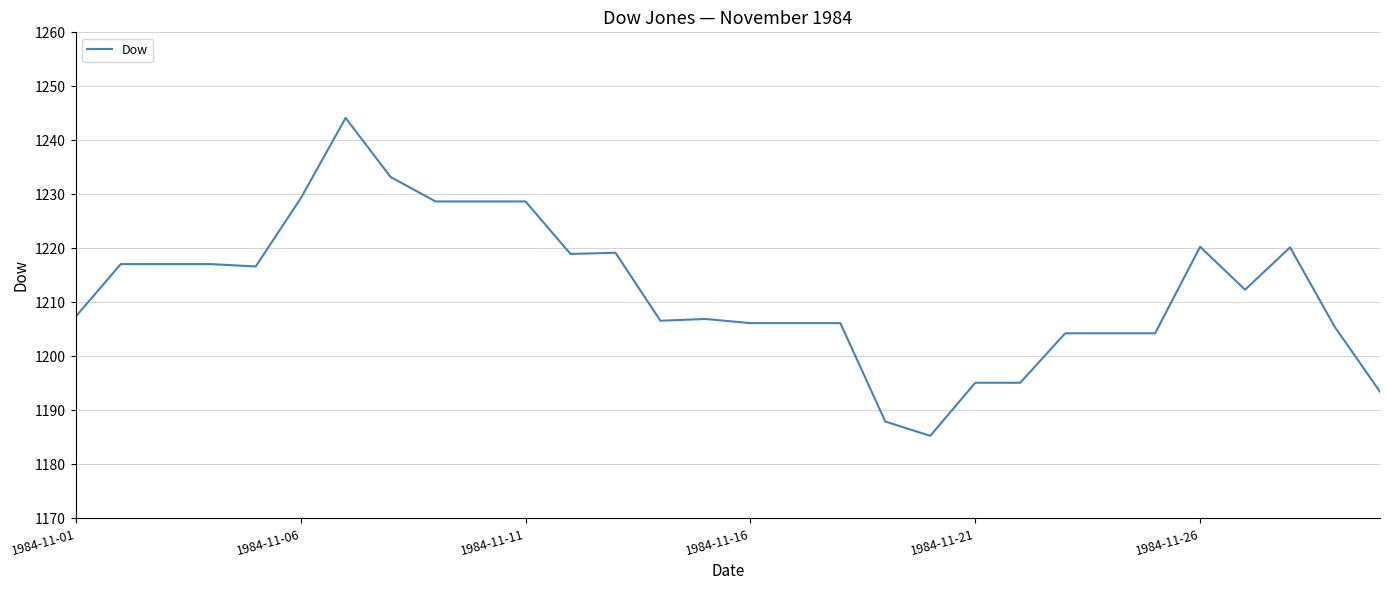

What is the difference between the maximum and minimum values?

58.9